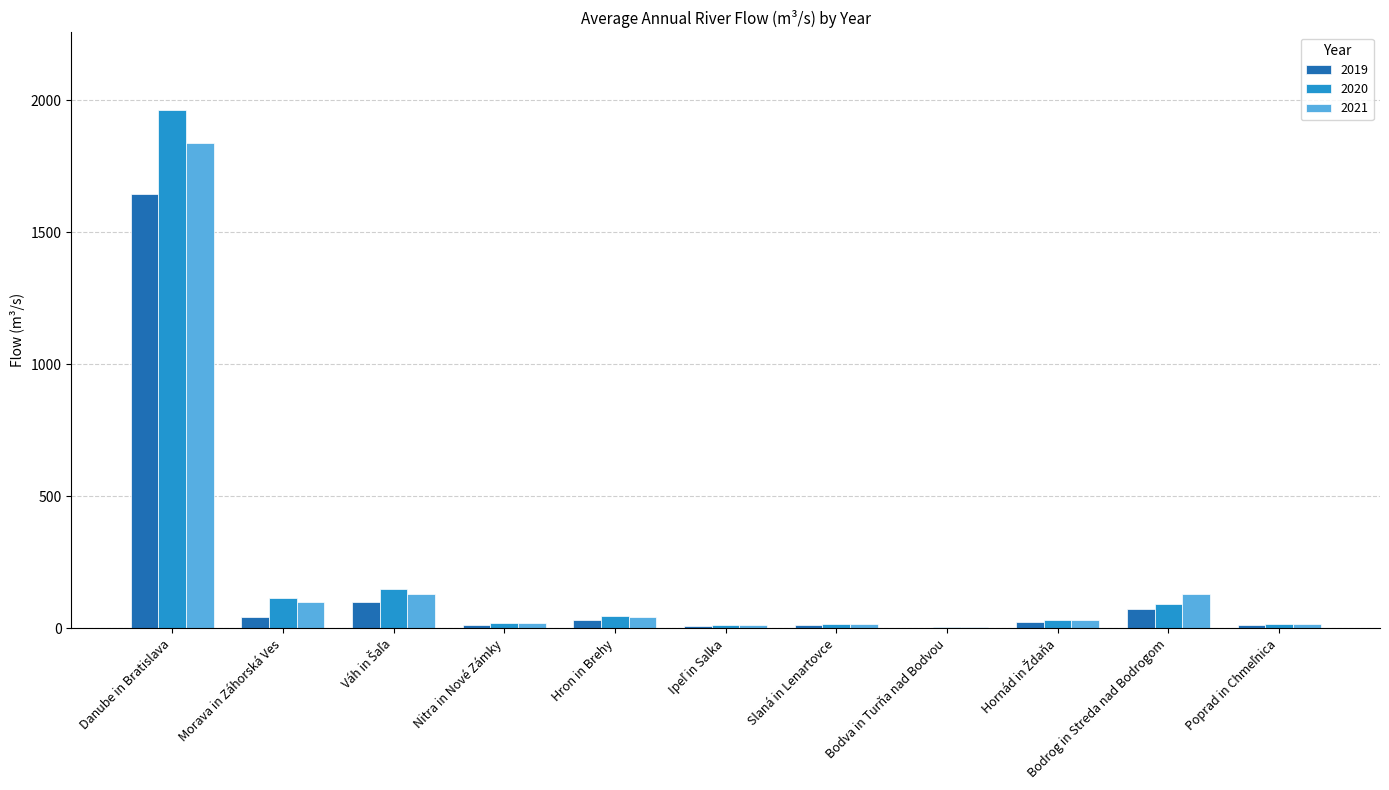

How many groups of bars are there?

11